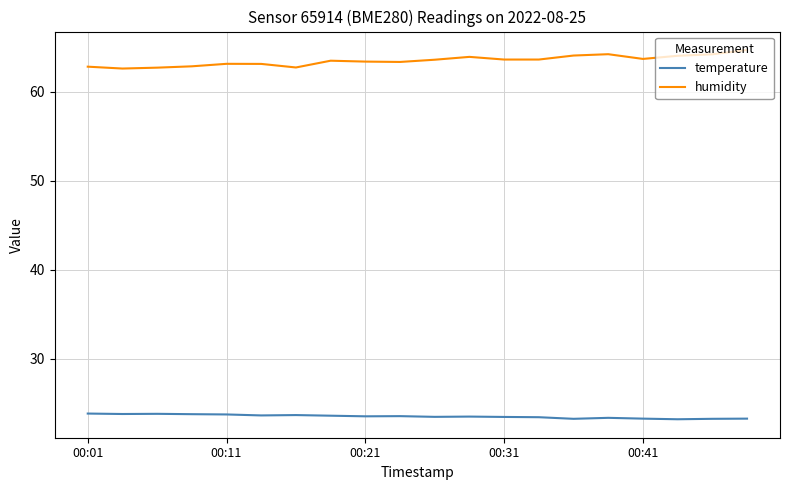

Rank the series by their average value, from highest to lowest.

humidity, temperature